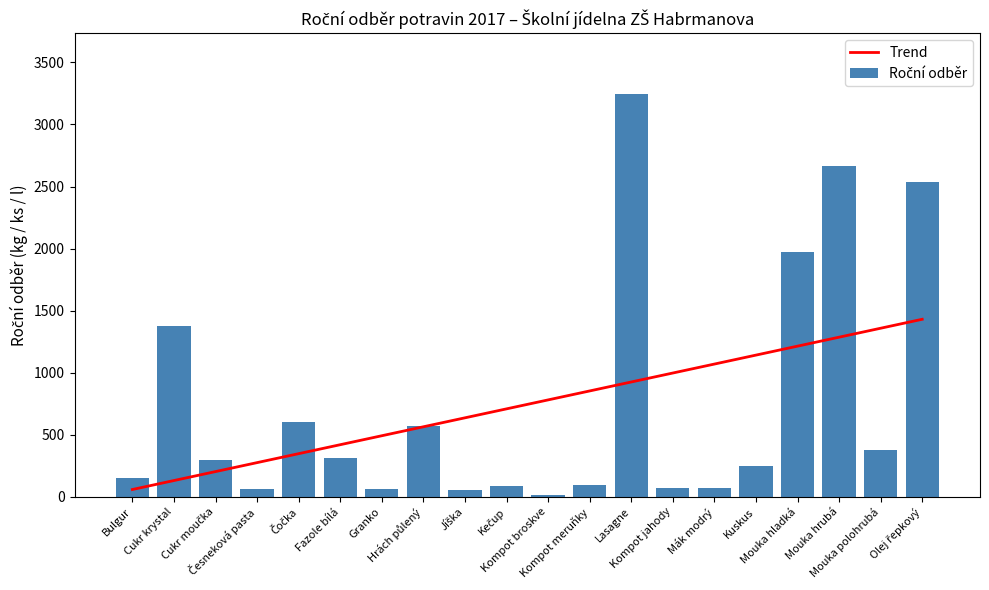

What is the label of the 10th bar from the left?

Kečup